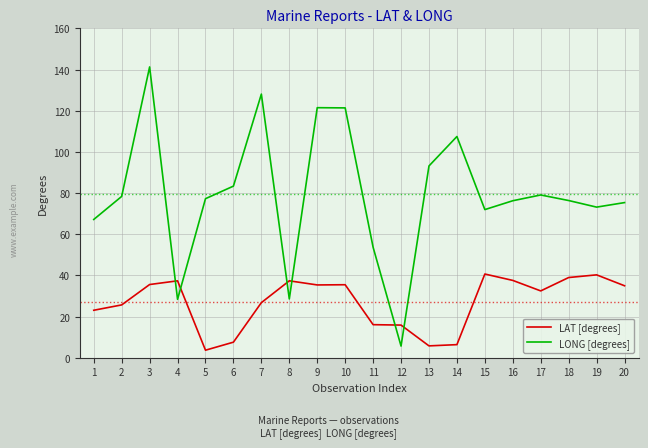

What is the sum of the LAT [degrees] values at 18 and 12?

54.9